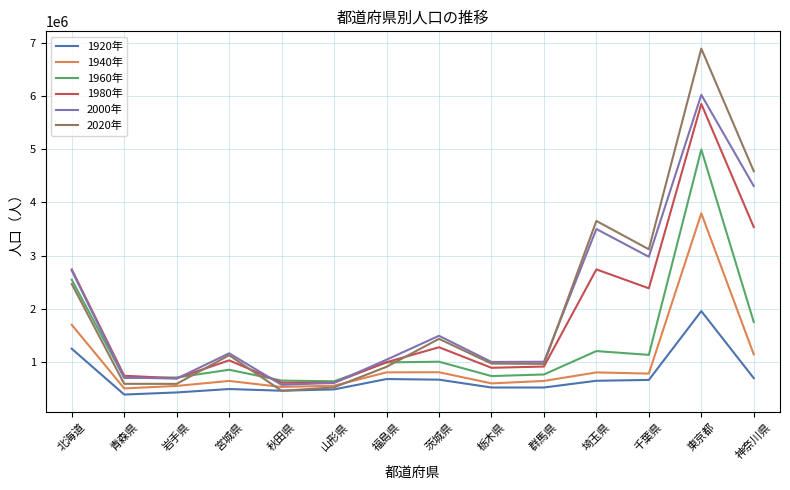

What is the total value across all series at 岩手県?

3620692